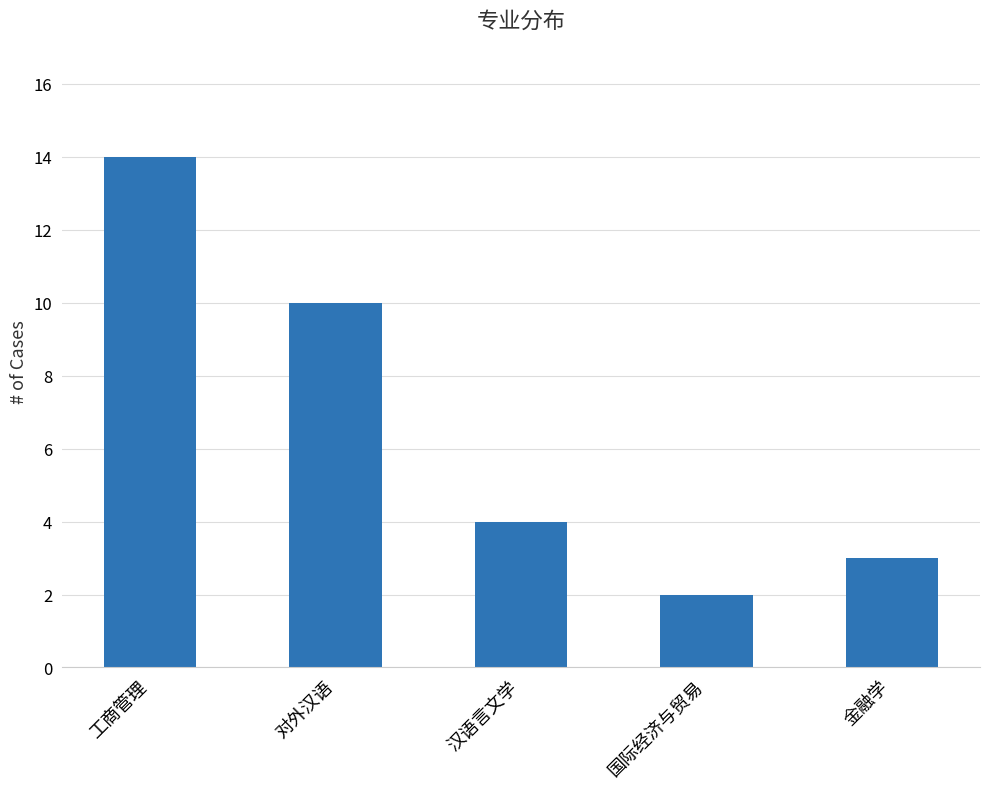

What is the smallest value displayed?

2